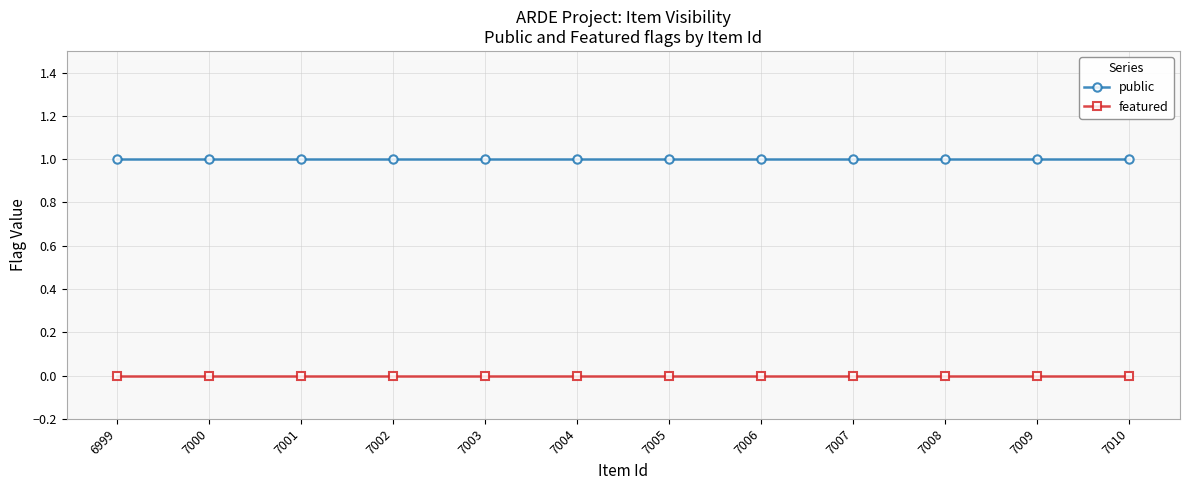

True or false: featured and public intersect in this chart.

False